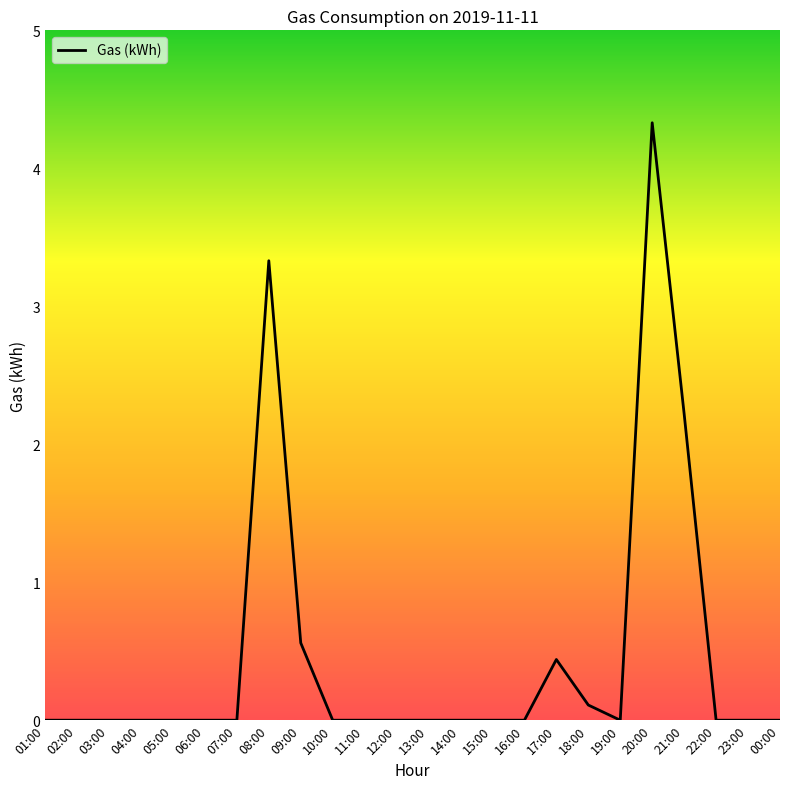

What position from the left is 10:00?

10